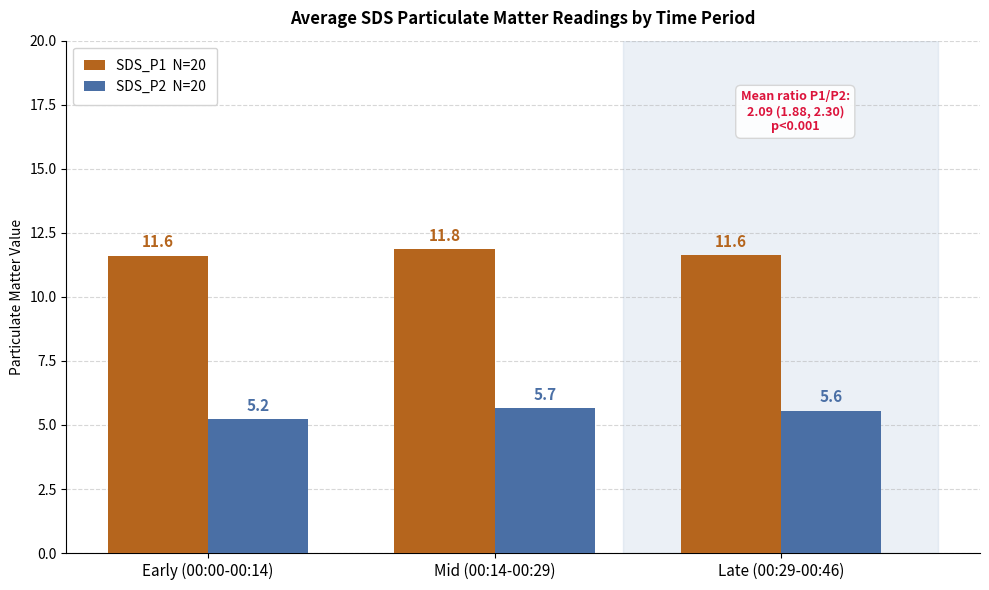

What is the label of the 1st bar from the right?

Late (00:29-00:46)